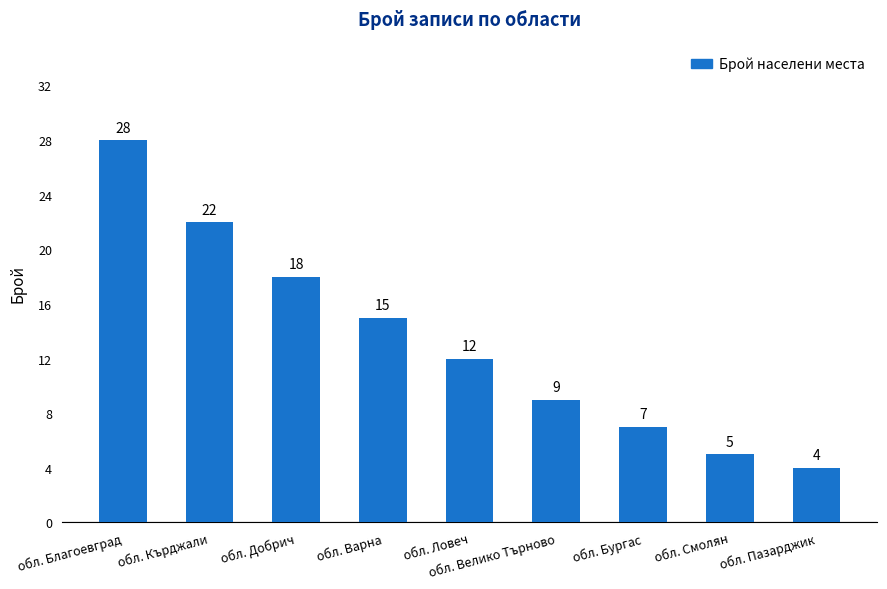

What is the sum of all values?

120